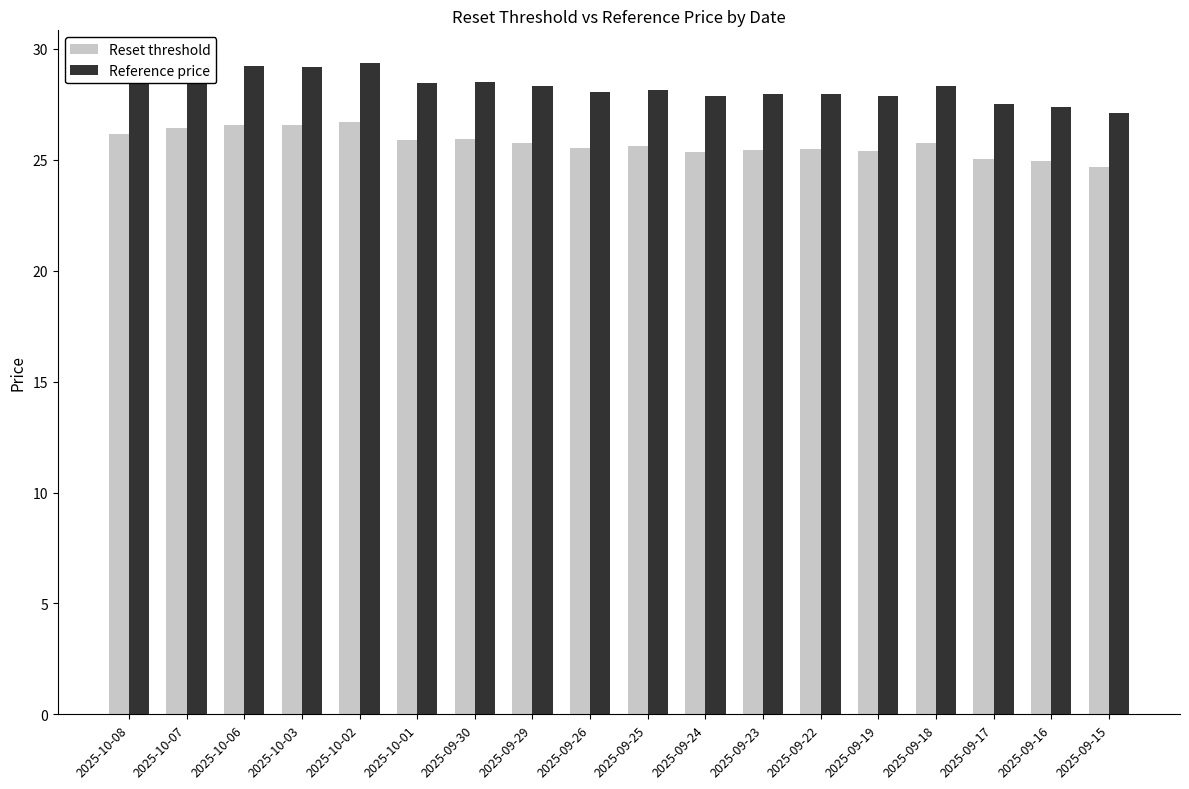

True or false: Reference price has a value of 29.4 at 2025-10-02.

True